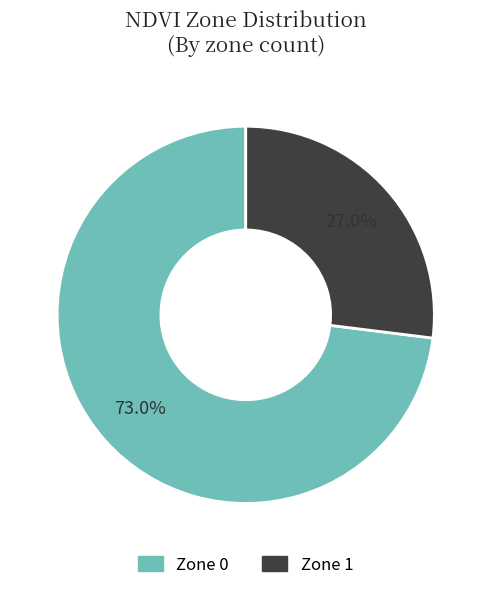

True or false: Zone 0 accounts for 67% of the total.

False